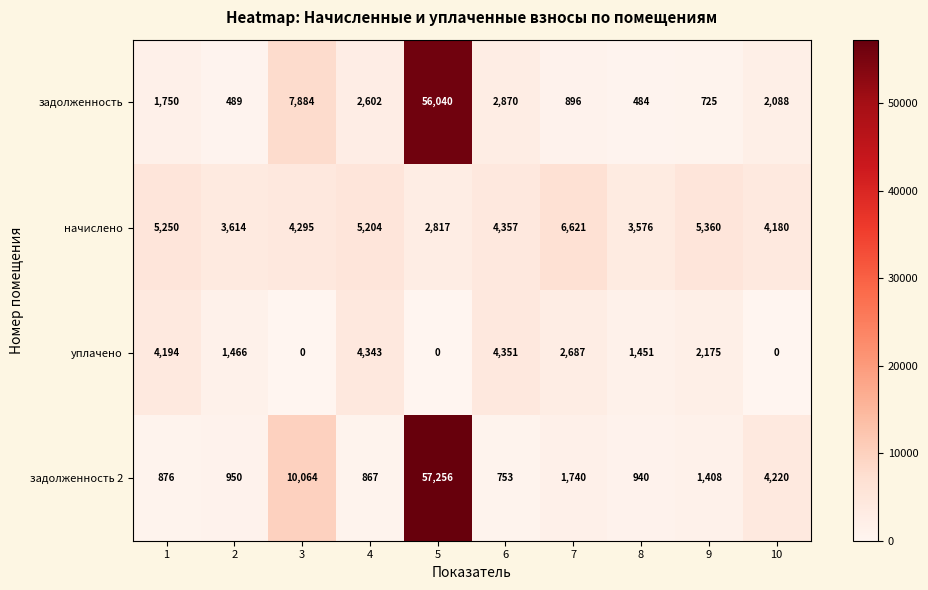

What is the approximate value of задолженность at 9?

725